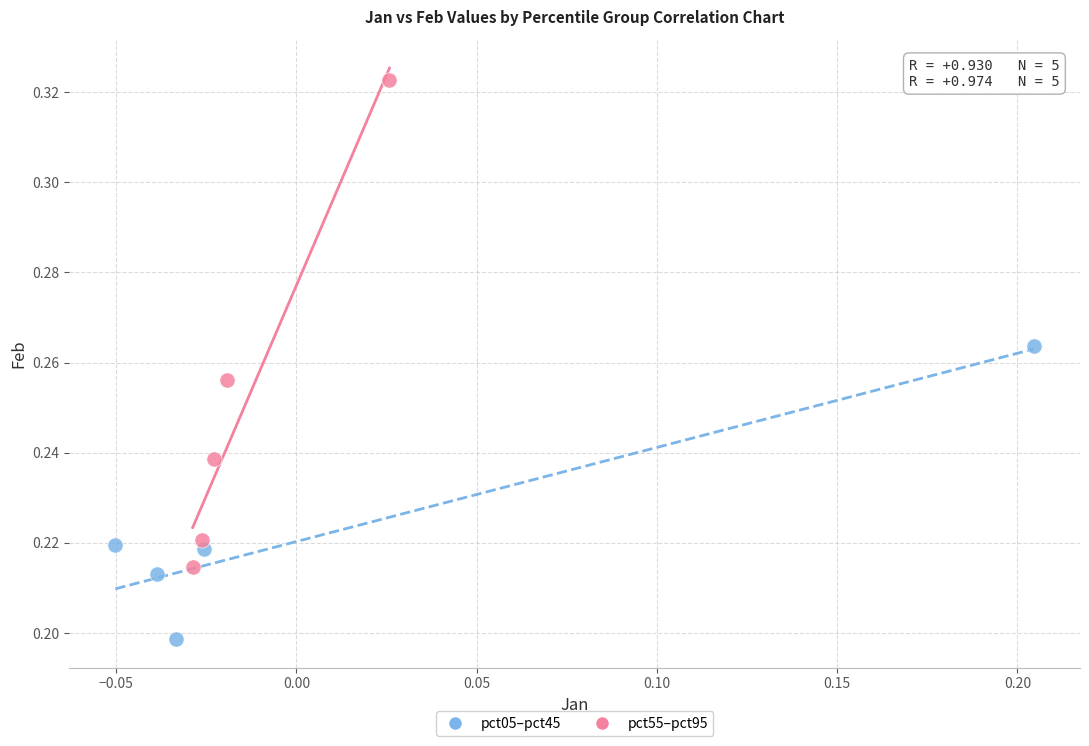

Which series contains the highest Y value?

pct55–pct95